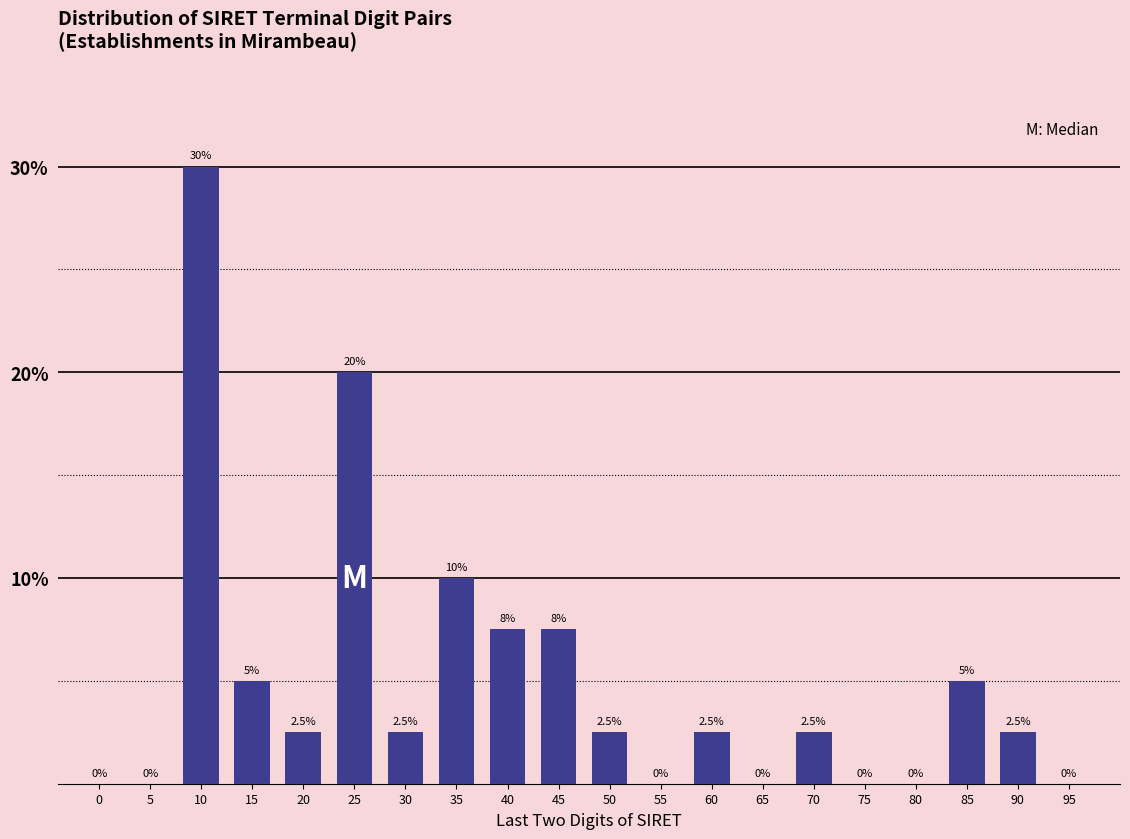

Reading left to right, extract all data points from this chart.

0=0.0	5=0.0	10=30.0	15=5.0	20=2.5	25=20.0	30=2.5	35=10.0	40=7.5	45=7.5	50=2.5	55=0.0	60=2.5	65=0.0	70=2.5	75=0.0	80=0.0	85=5.0	90=2.5	95=0.0